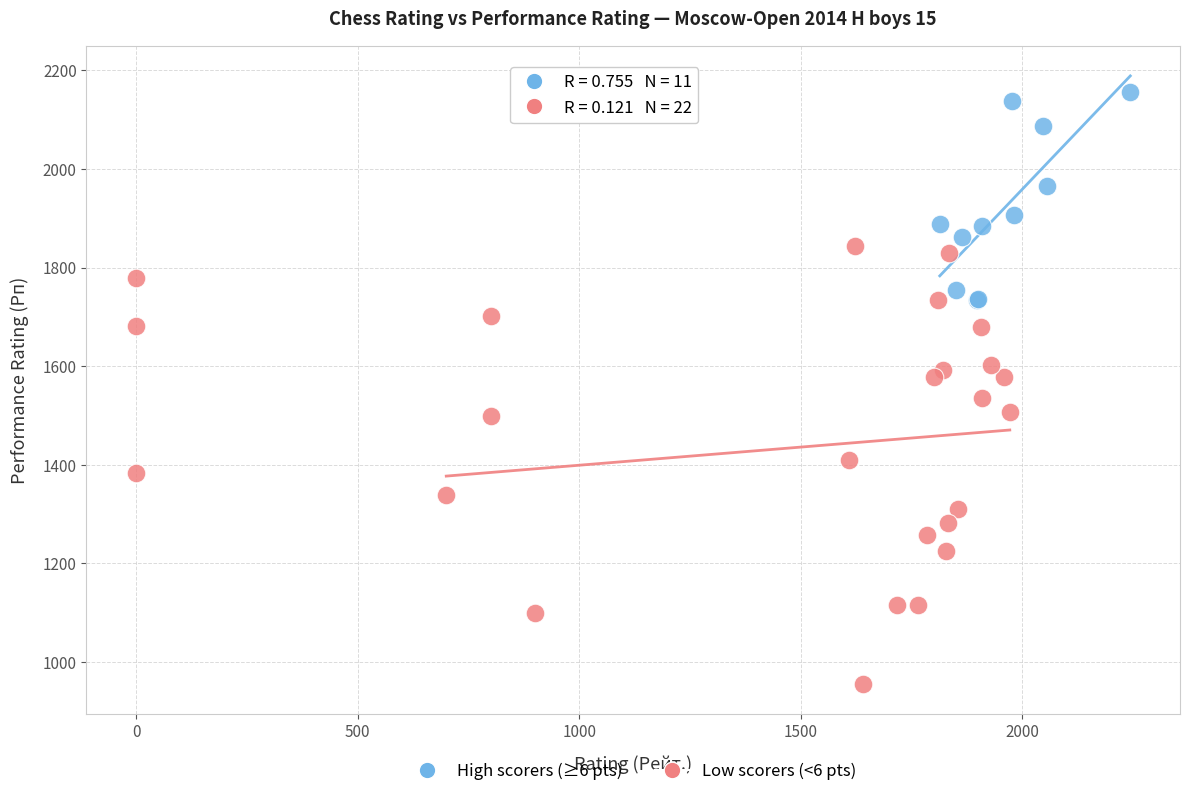

Which series contains the highest Y value?

High scorers (≥6 pts)